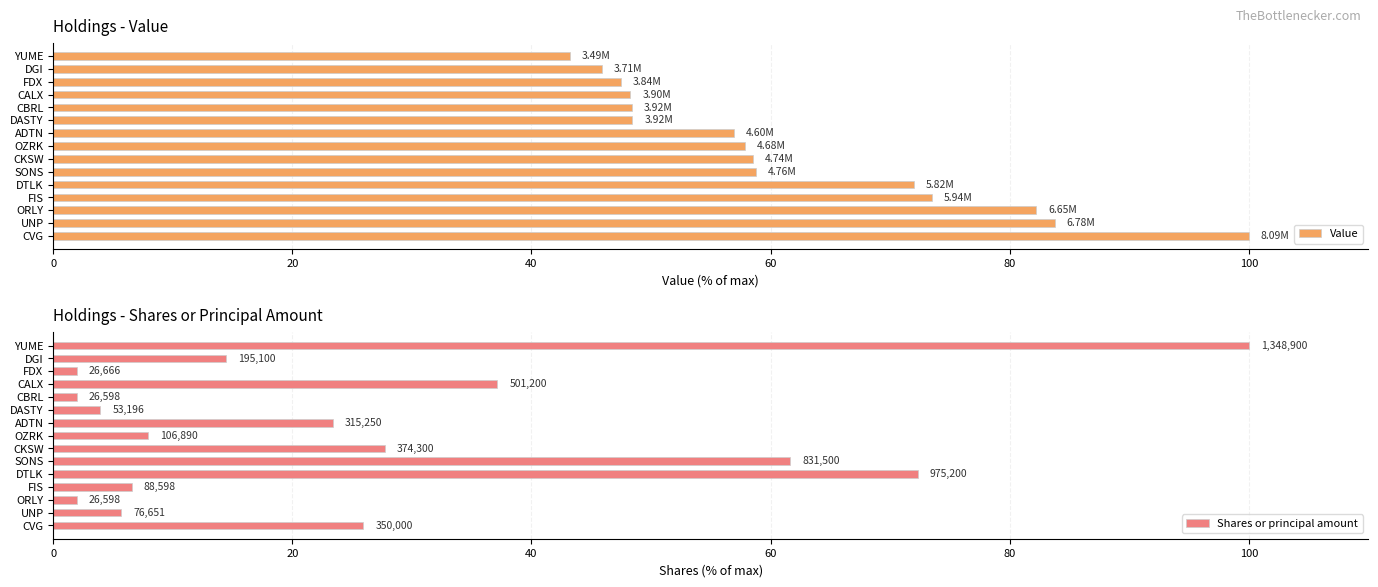

What is the difference between the maximum and second lowest values in the Value series?

54.1